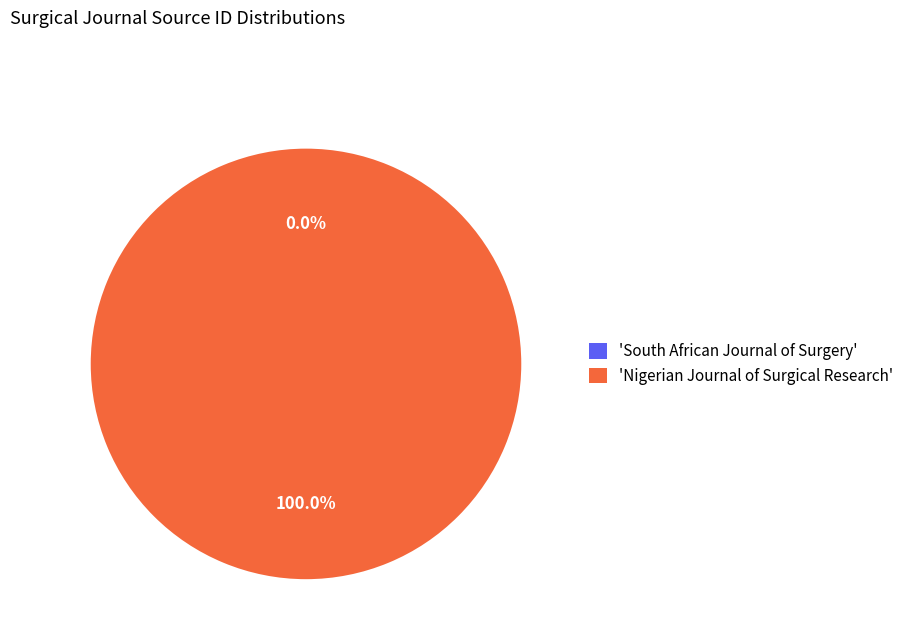

Which slice represents more than half of the pie?

'Nigerian Journal of Surgical Research'